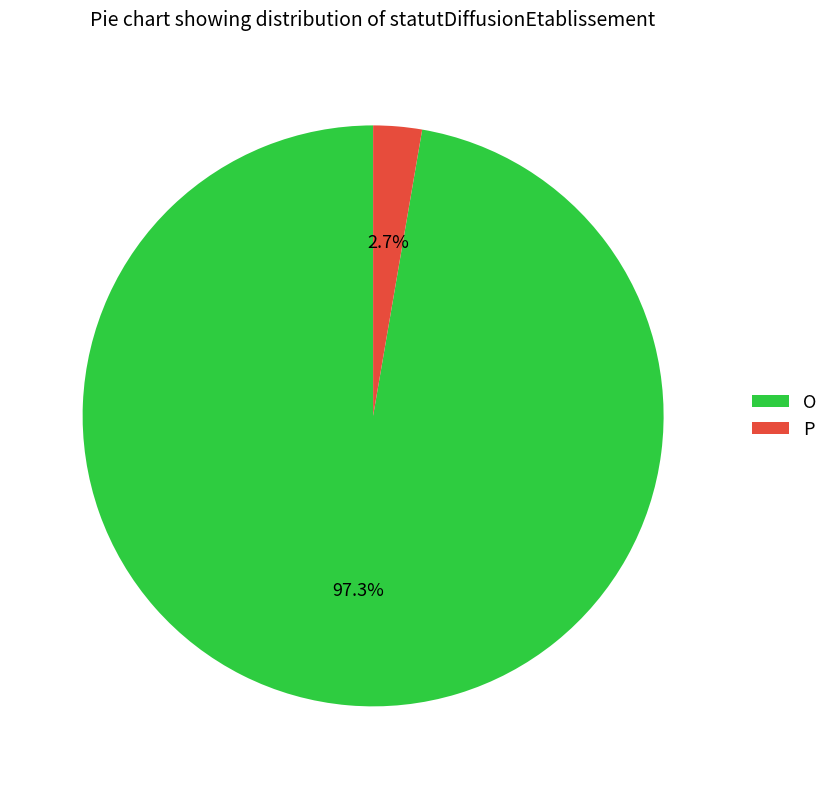

Between O and P, which is larger?

O